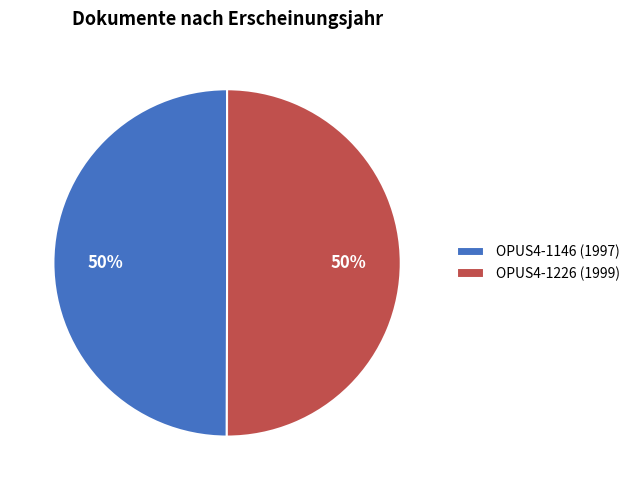

What is the ratio of the value at OPUS4-1146 (1997) to the value at OPUS4-1226 (1999)?

1.0